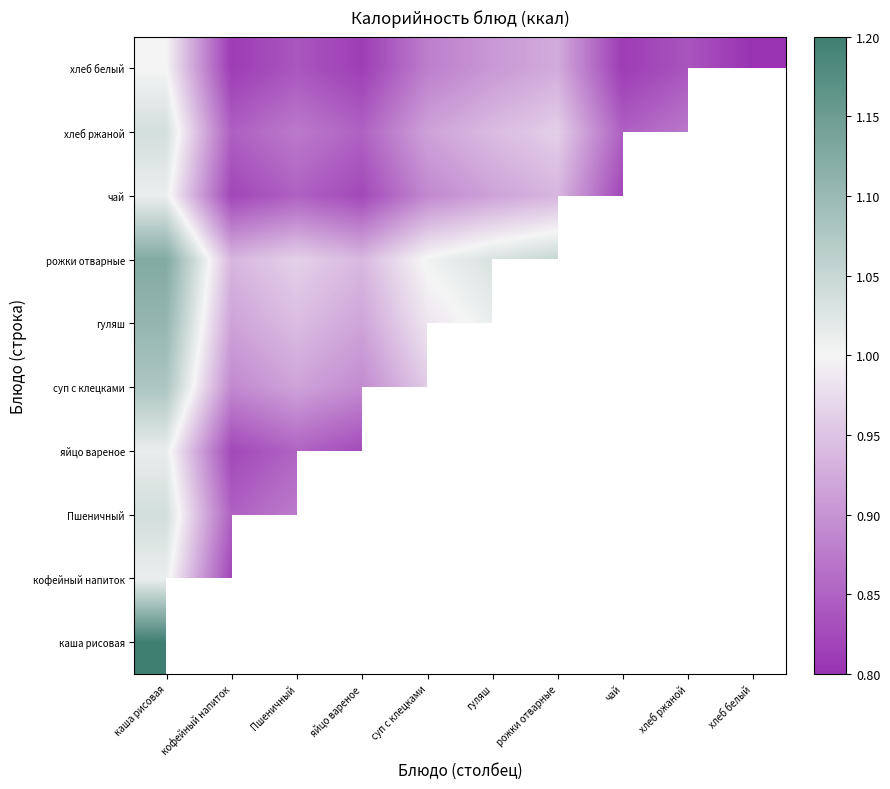

What is the smallest value displayed?

0.8